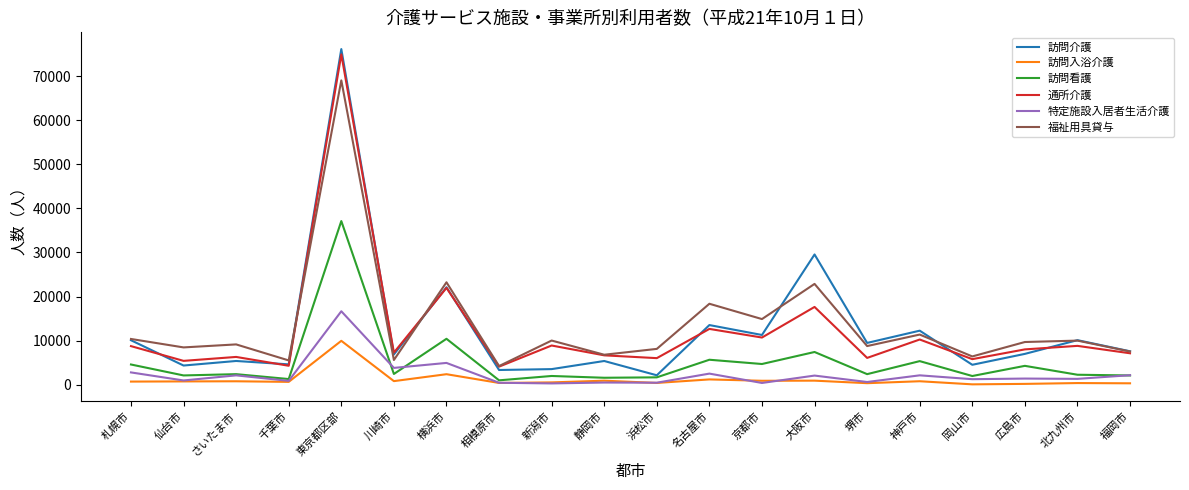

What is the difference between the maximum and minimum values in the 通所介護 series?

70825